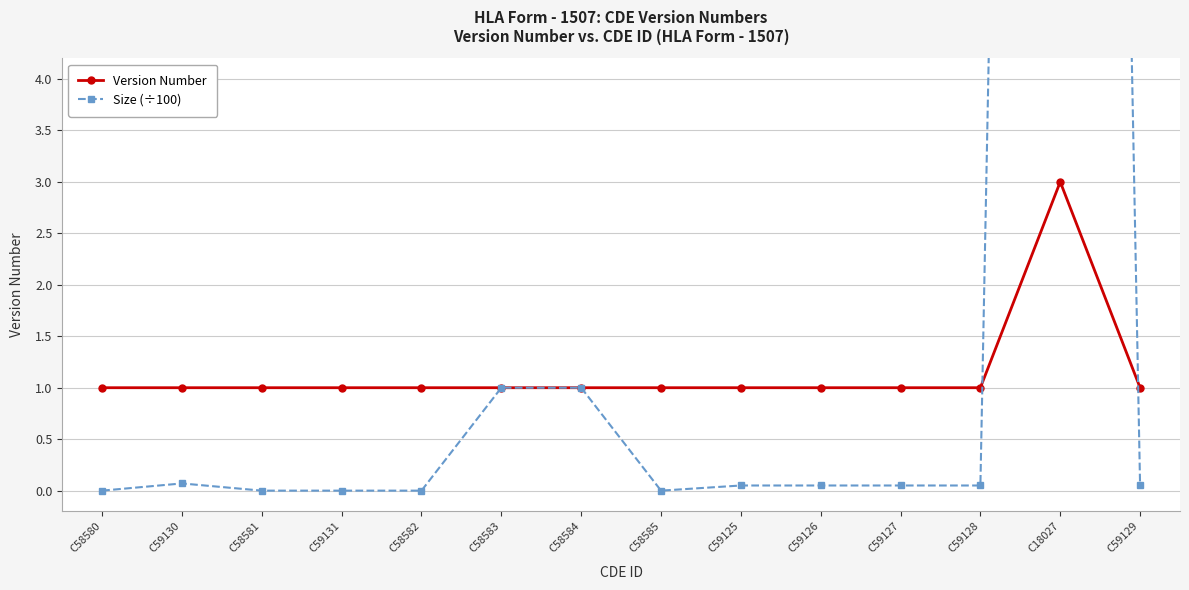

How many lines are shown in the chart?

2